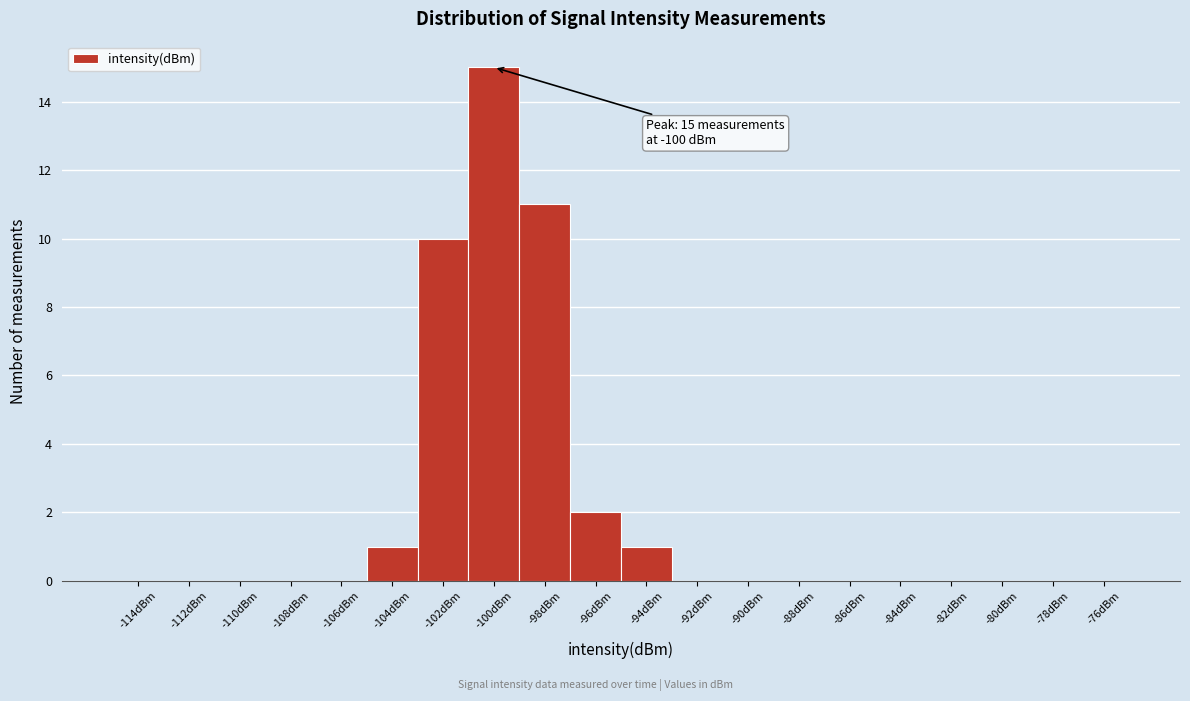

Which range on the x-axis has the tallest bar?

-101 to -99